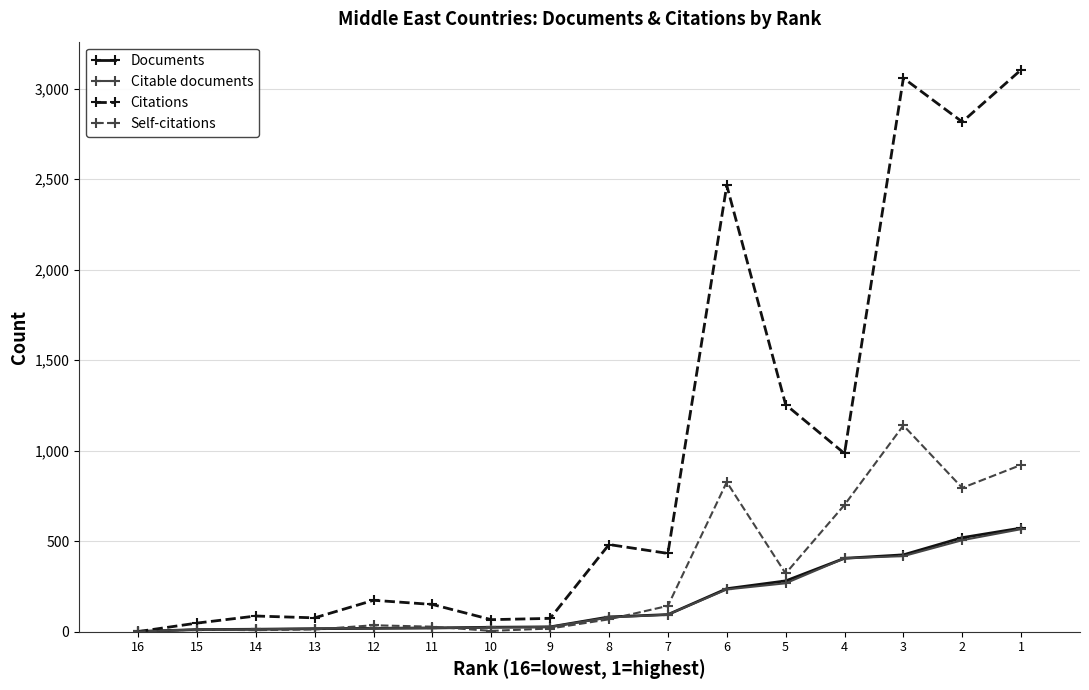

How many values in the Citations series are below 432?

8